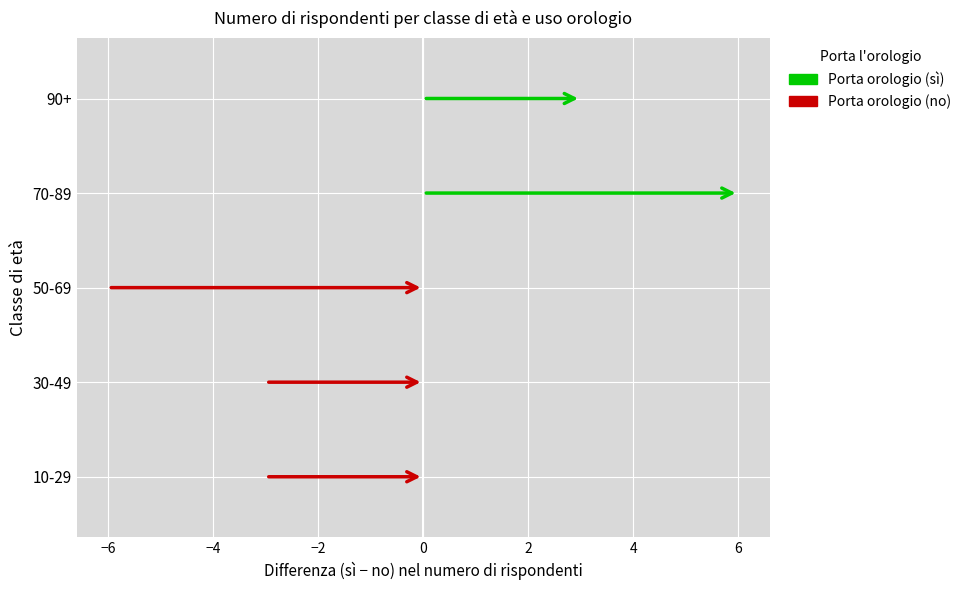

What is the difference between the values at 90+ and 50-69?

9